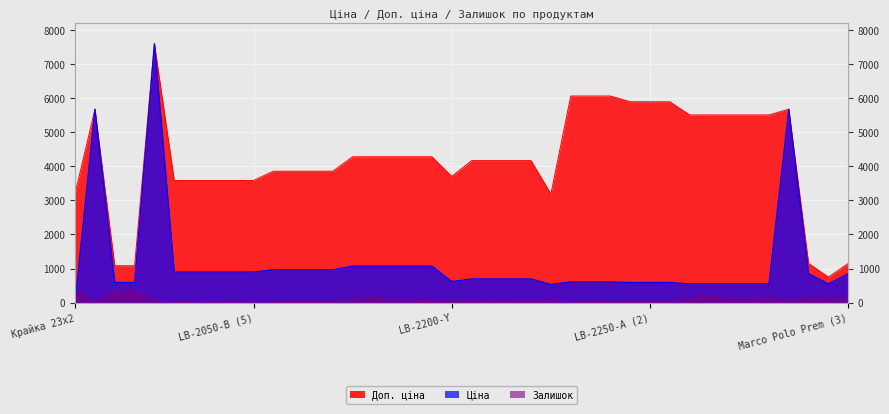

How many series are shown in this chart?

3